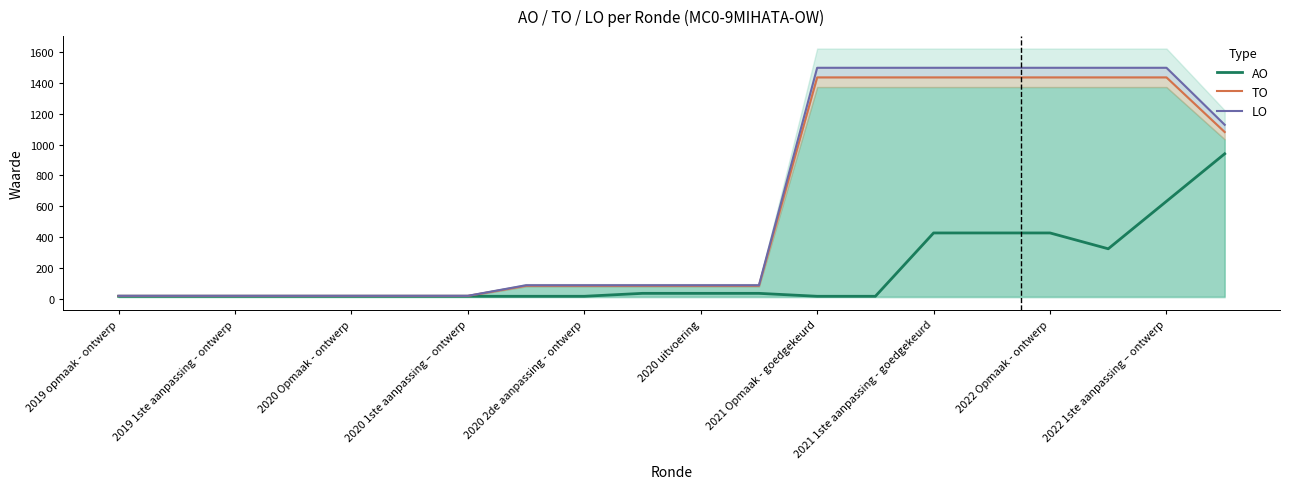

The value of LO at 2021 Opmaak - goedgekeurd is 643.5. True or false?

False